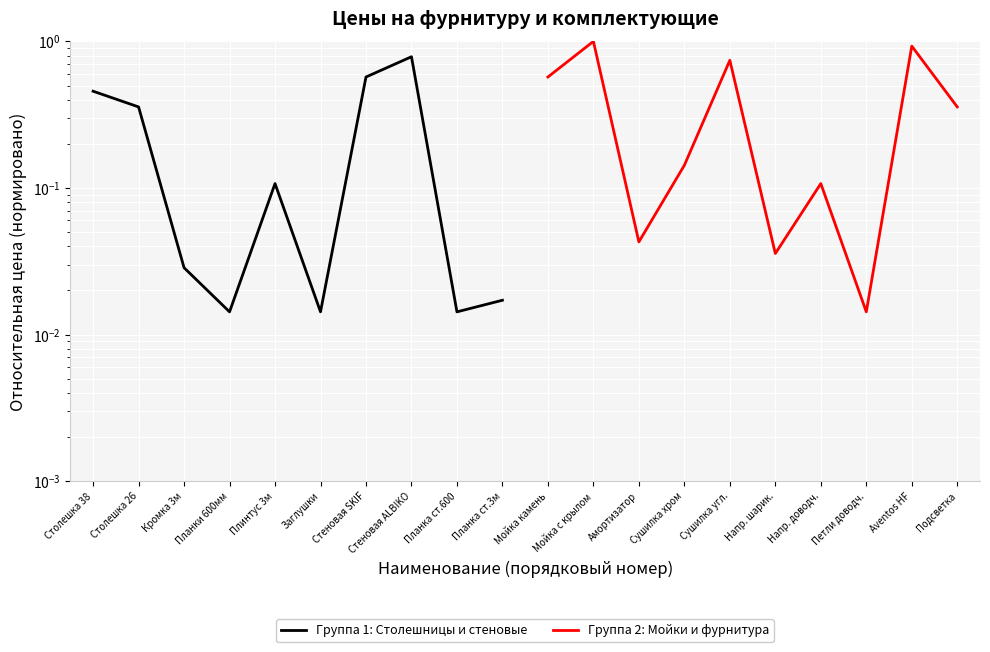

What is the greatest value displayed?

1.0